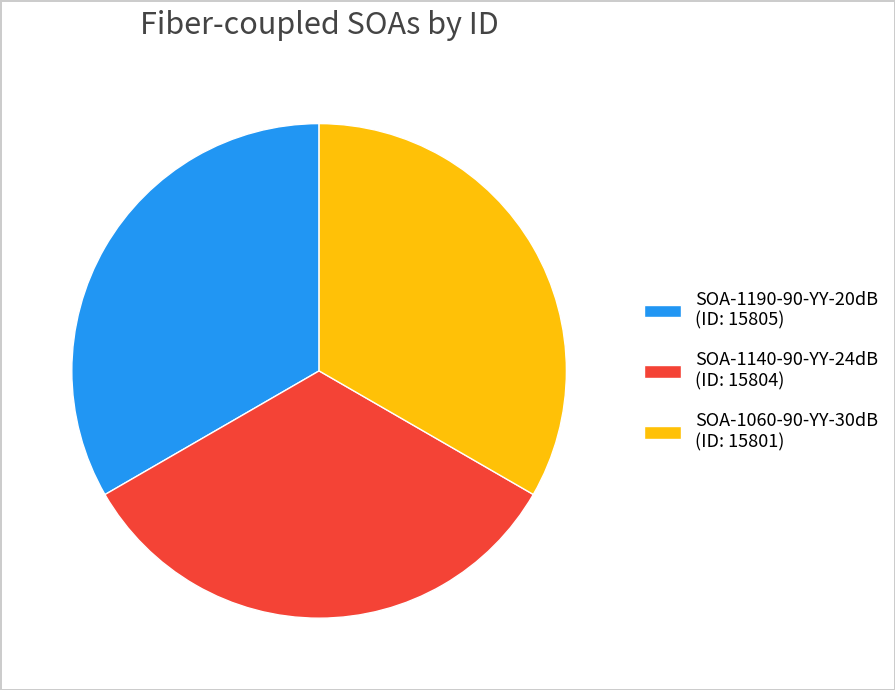

Combined, do SOA-1060-90-YY-30dB (ID: 15801) and SOA-1190-90-YY-20dB (ID: 15805) account for over 50%?

Yes